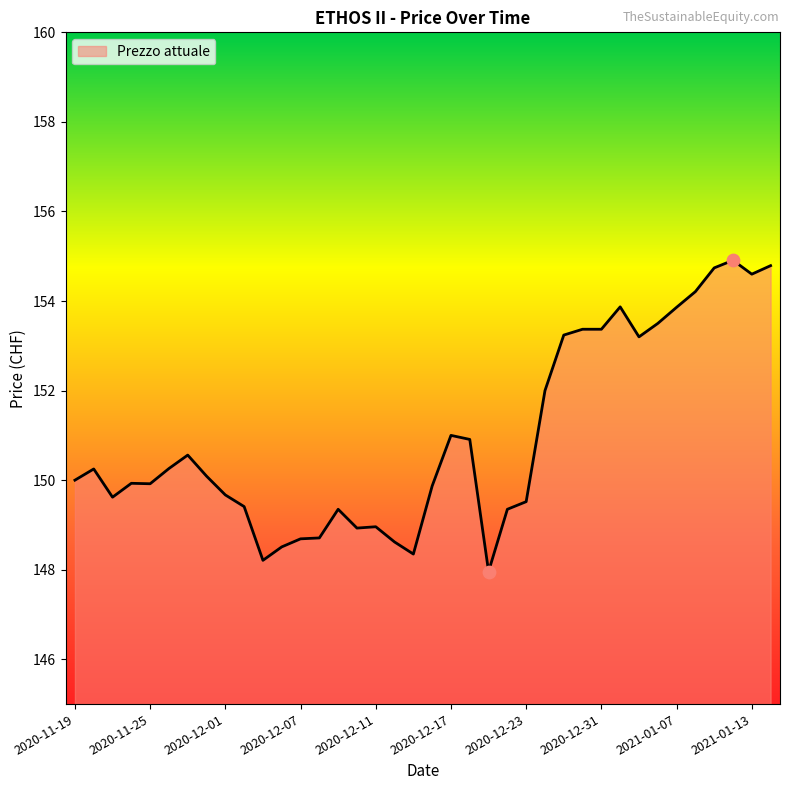

What is the maximum value shown in the chart?

154.9